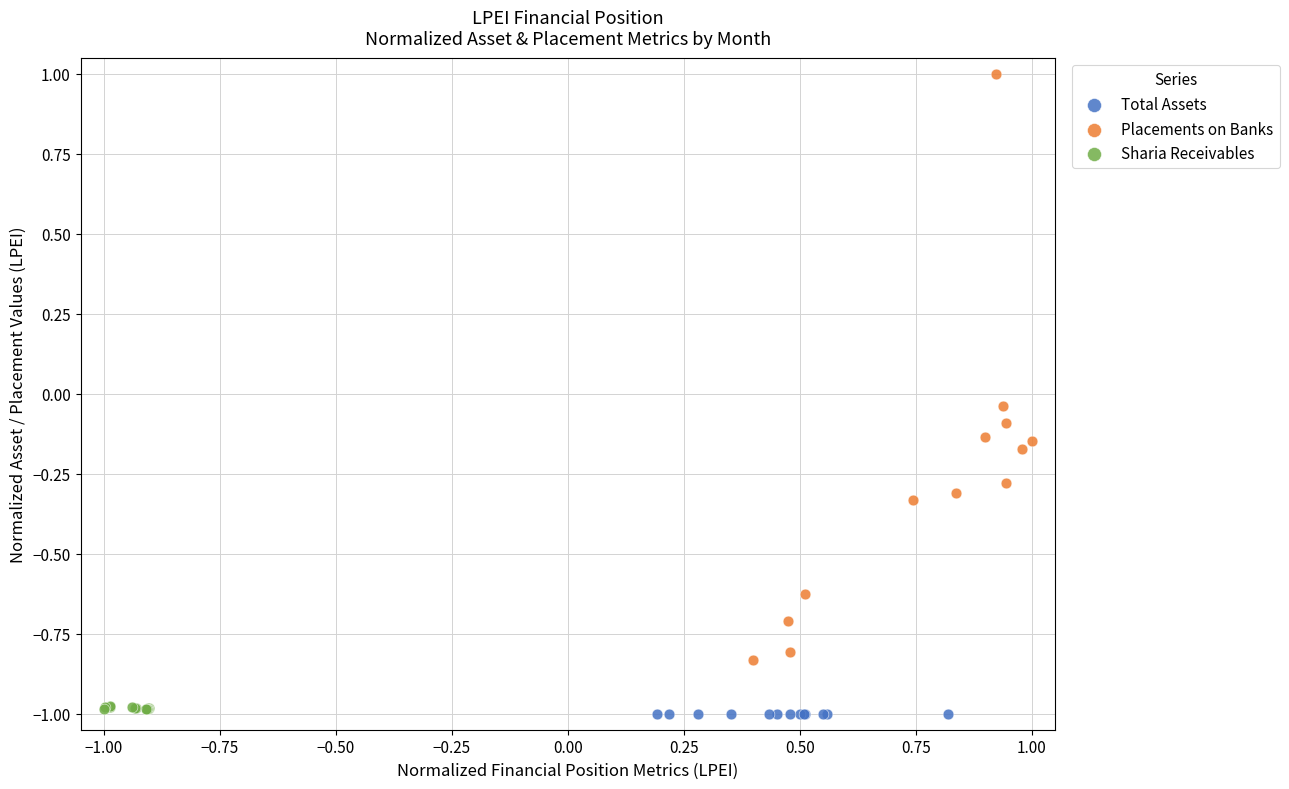

Which series reaches the maximum Y coordinate?

Placements on Banks